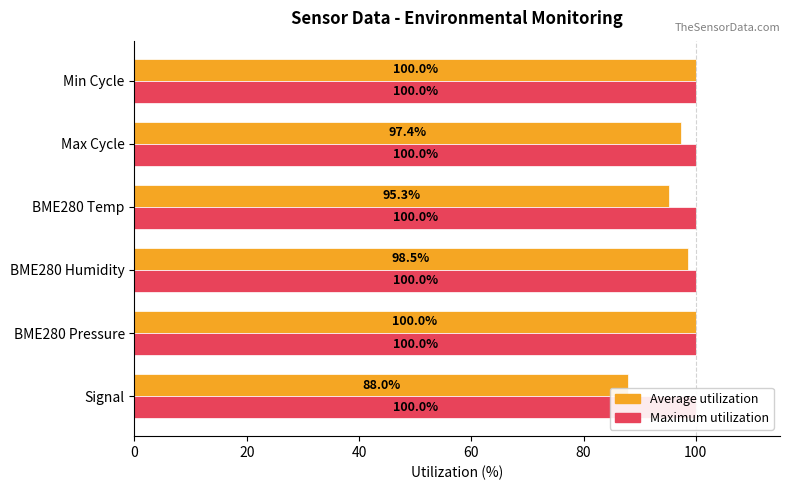

Reading left to right, transcribe all the data shown in this chart.

Average utilization: 88.0	100.0	98.5	95.3	97.4	100.0
Maximum utilization: 0.3	0.3	0.3	0.3	0.3	0.3